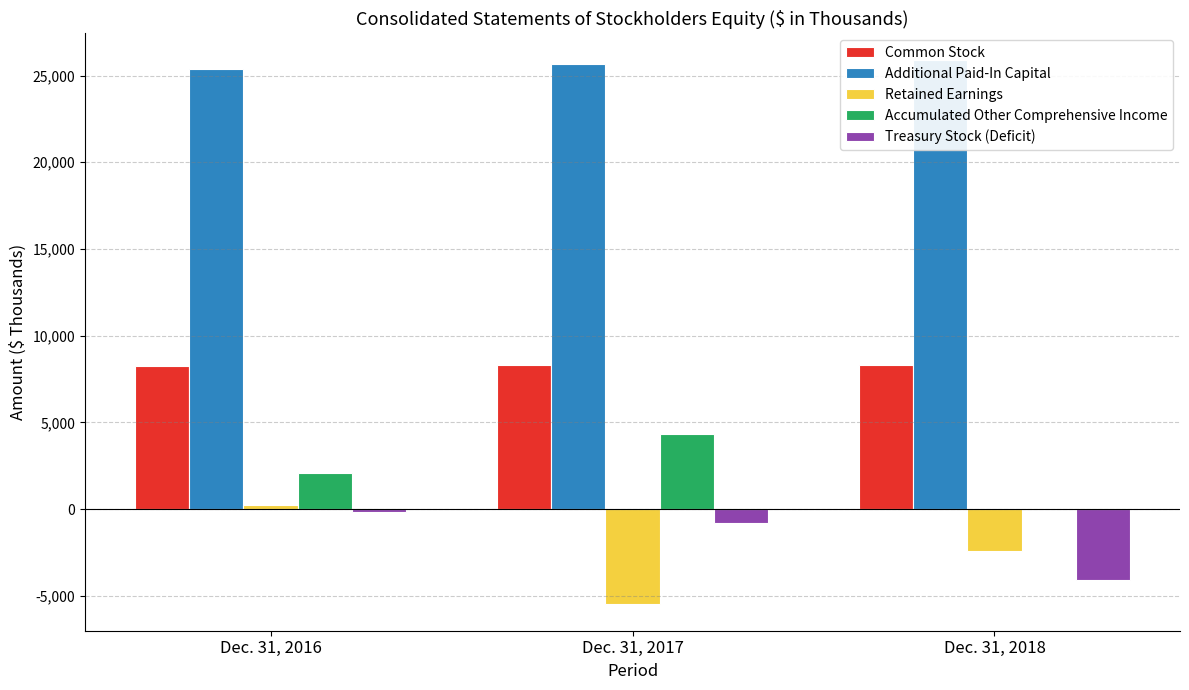

What is the difference between the maximum and second lowest values in the Additional Paid-In Capital series?

225